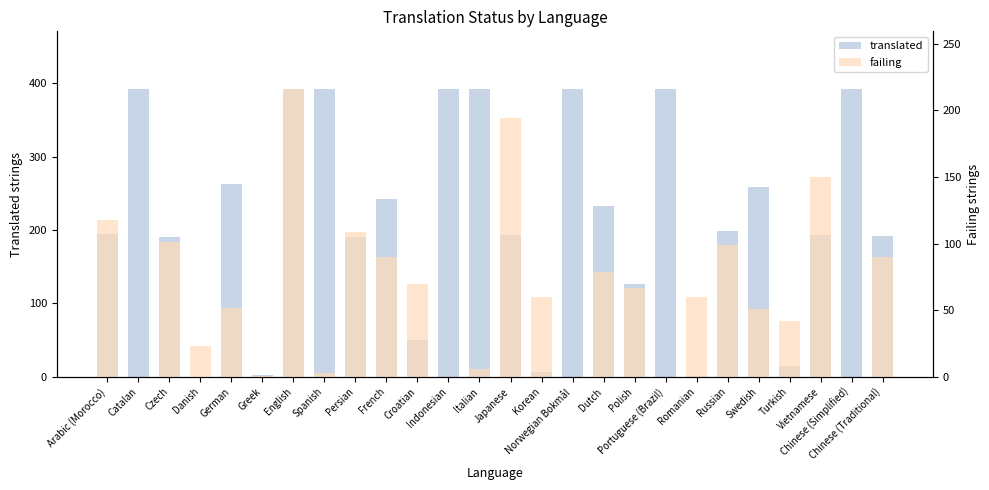

Which series has the widest spread of values?

translated